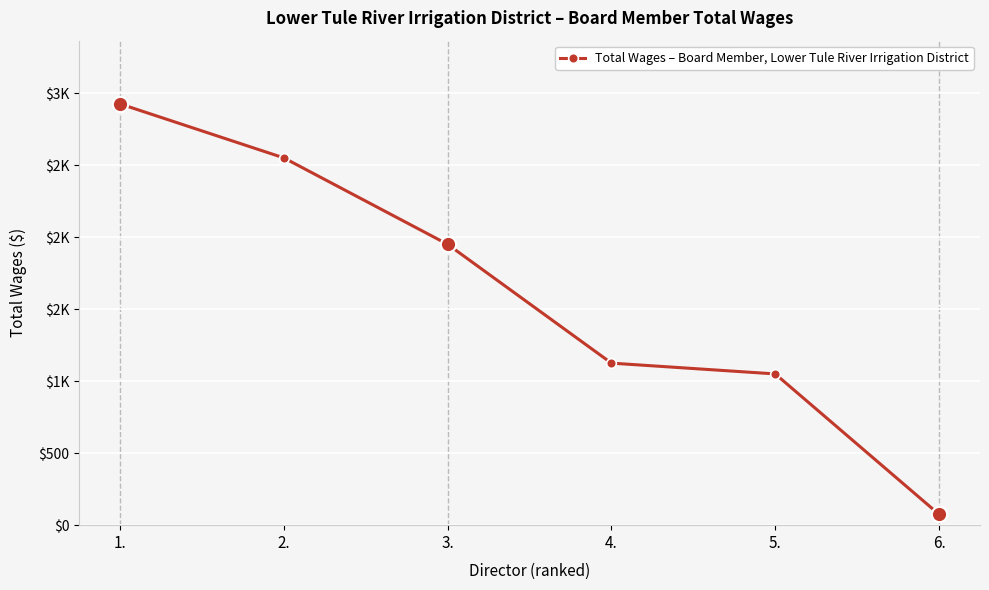

What is the difference between the maximum and minimum values?

2850